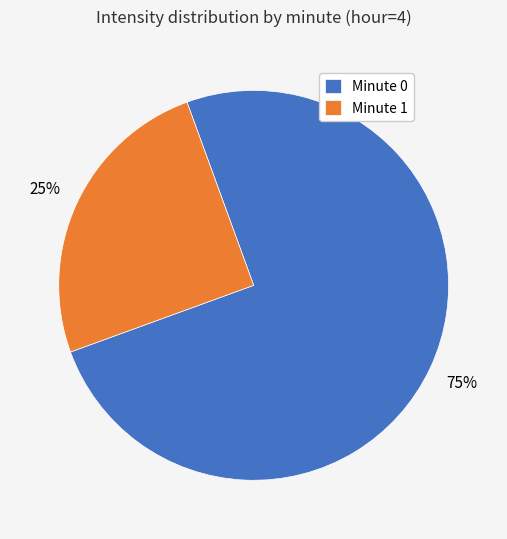

Which category has the biggest portion of the pie?

Minute 0